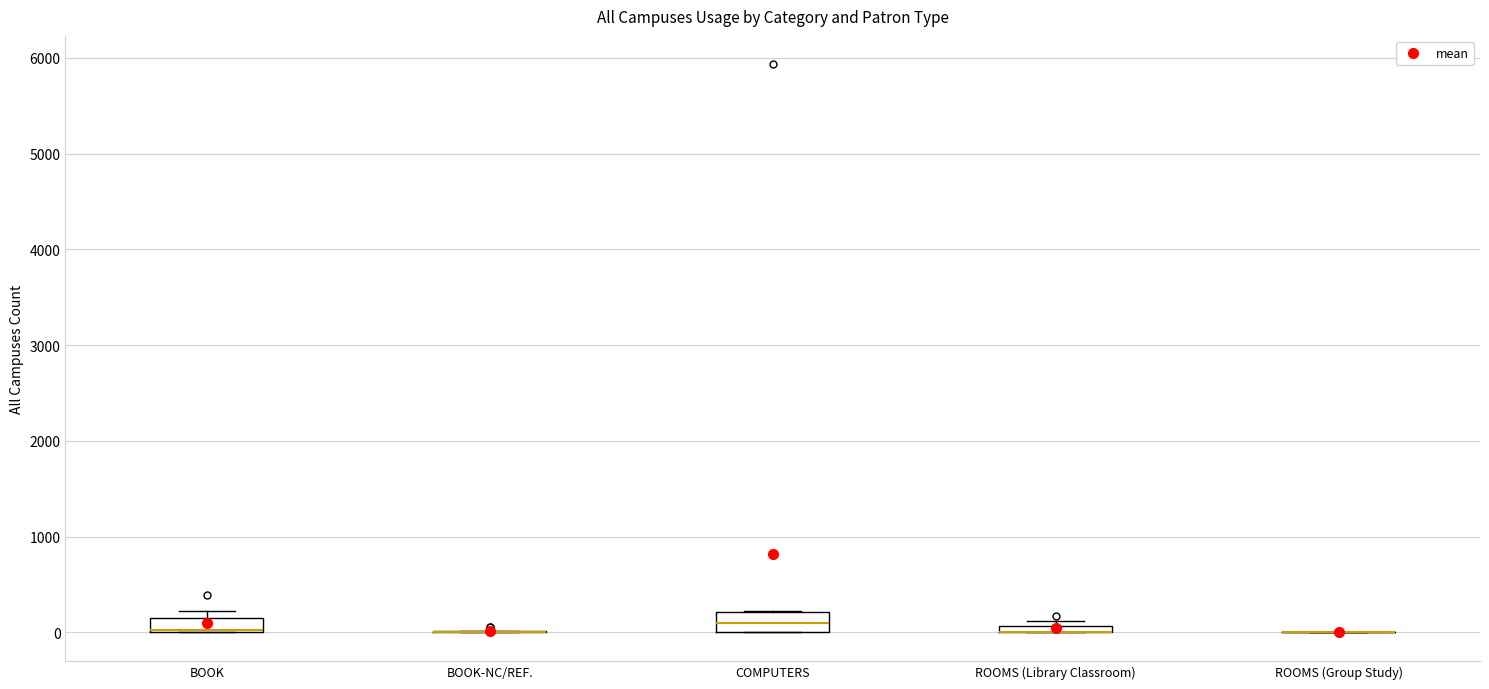

Where is the upper edge of the box for ROOMS (Library Classroom) on the y-axis? The values are not printed on the chart, so give them approximately, as read against the axis.

100